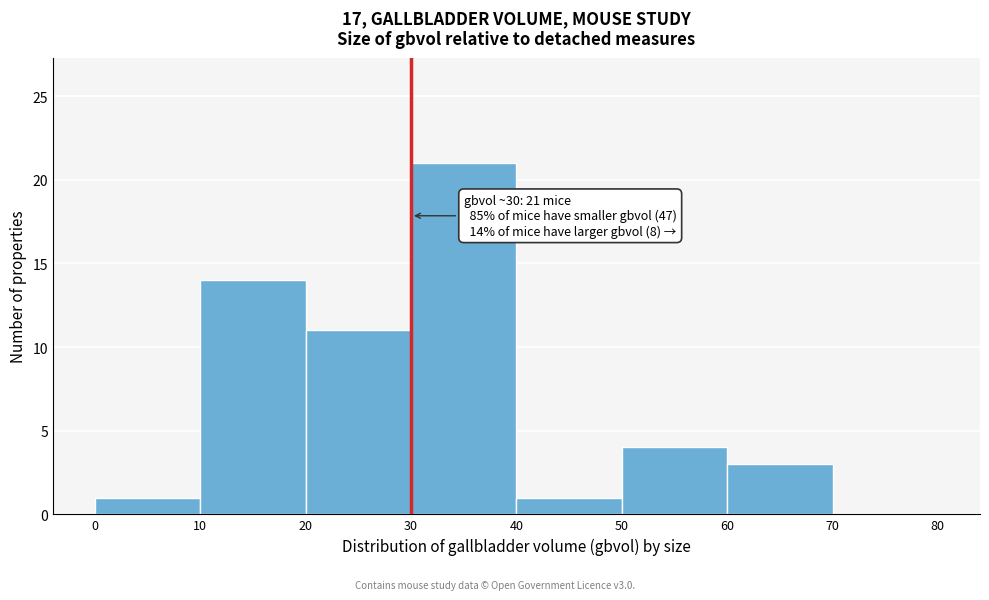

Over which range of the x-axis is the bar tallest?

30 to 40